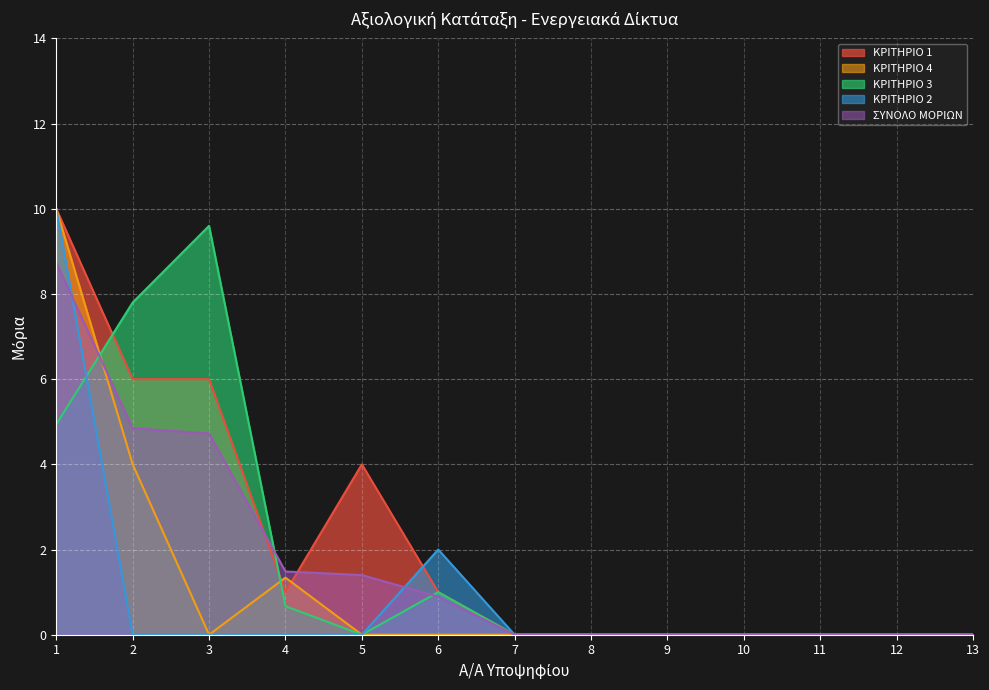

The value of ΚΡΙΤΗΡΙΟ 4 at 11 is 0.0. True or false?

True